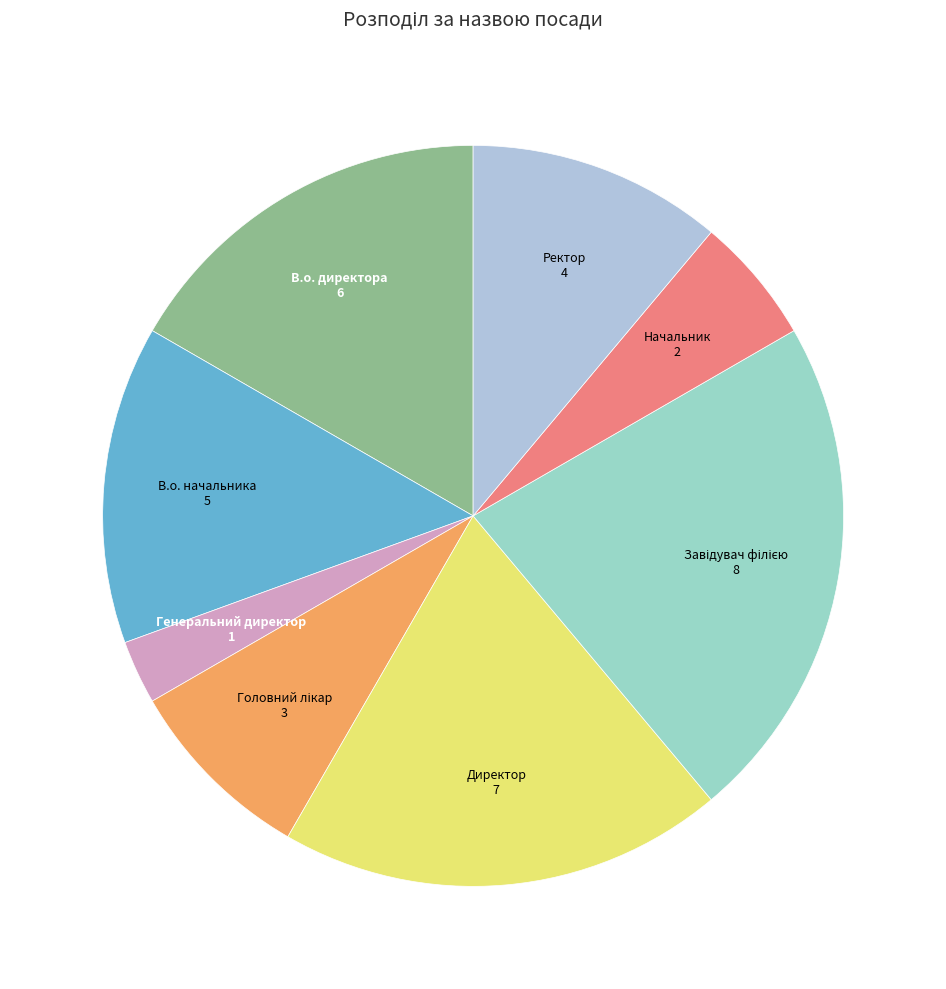

Combined, do Начальник and Директор account for over 50%?

No